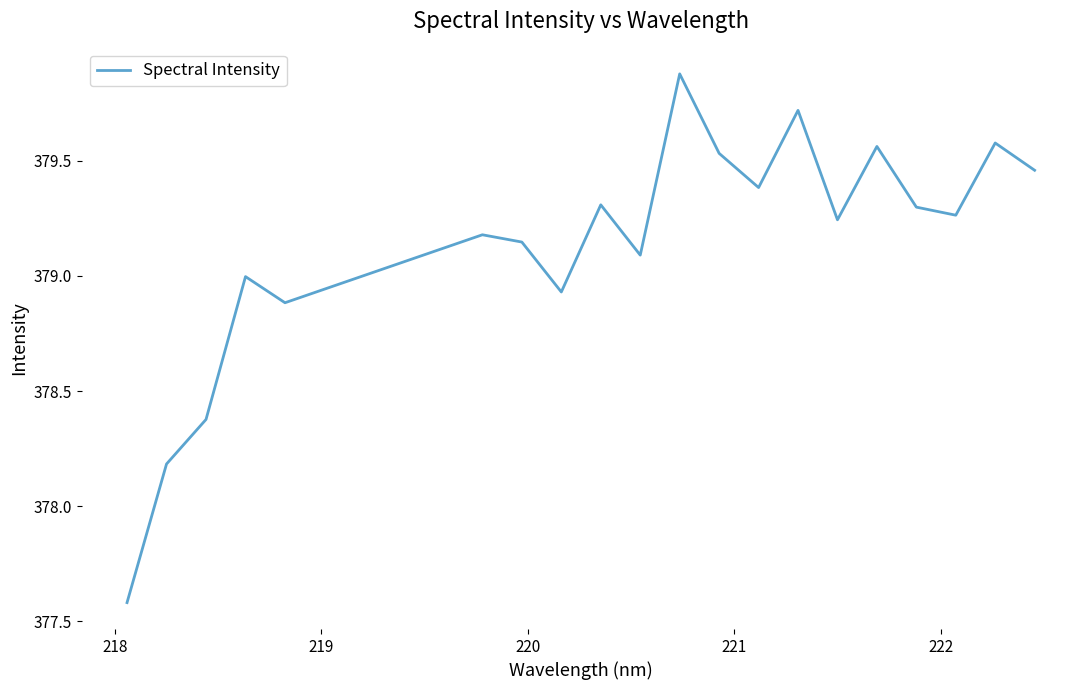

What is the difference between the maximum and minimum values?

2.3